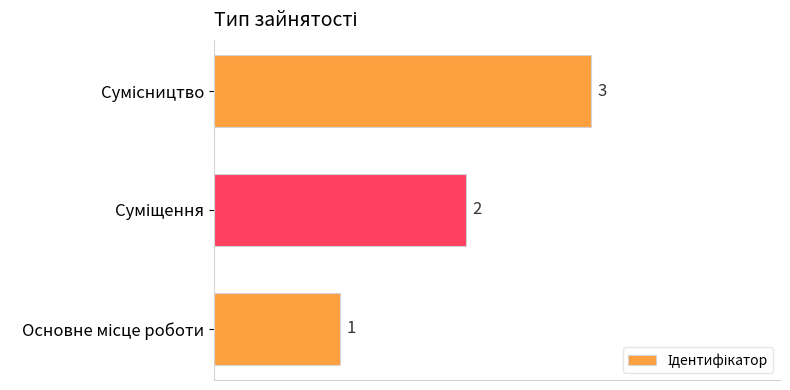

How many values are between 1 and 3?

3